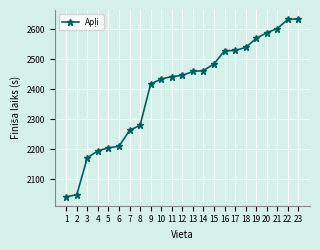

What is the approximate value at 9?

2417